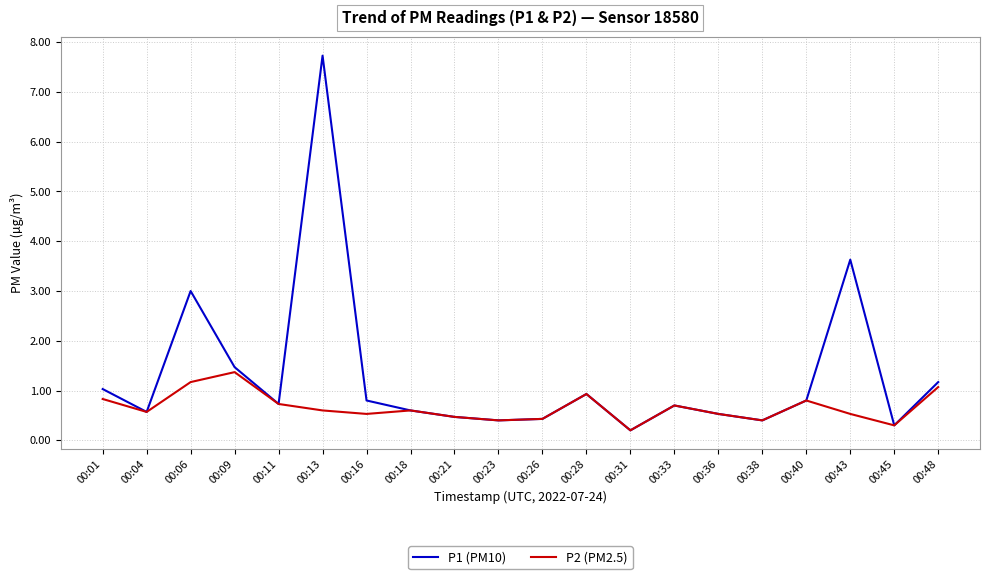

Is it true that P1 (PM10) equals 0.1 at 00:26?

False